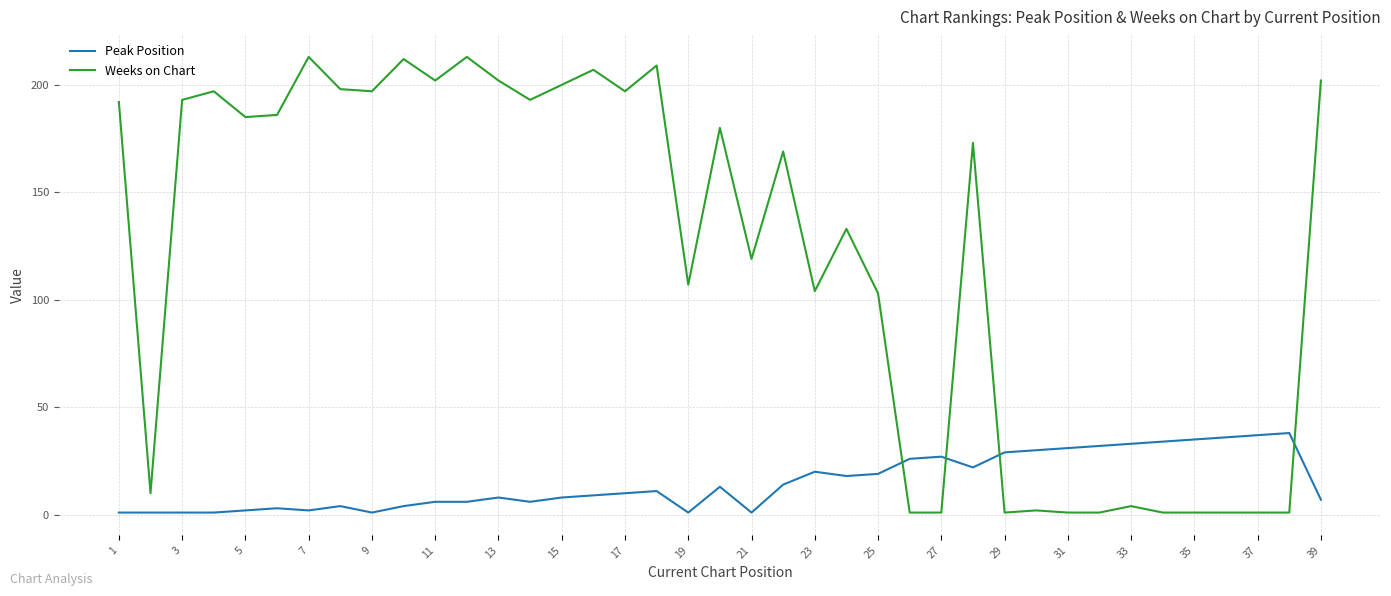

What is the greatest value displayed?

213